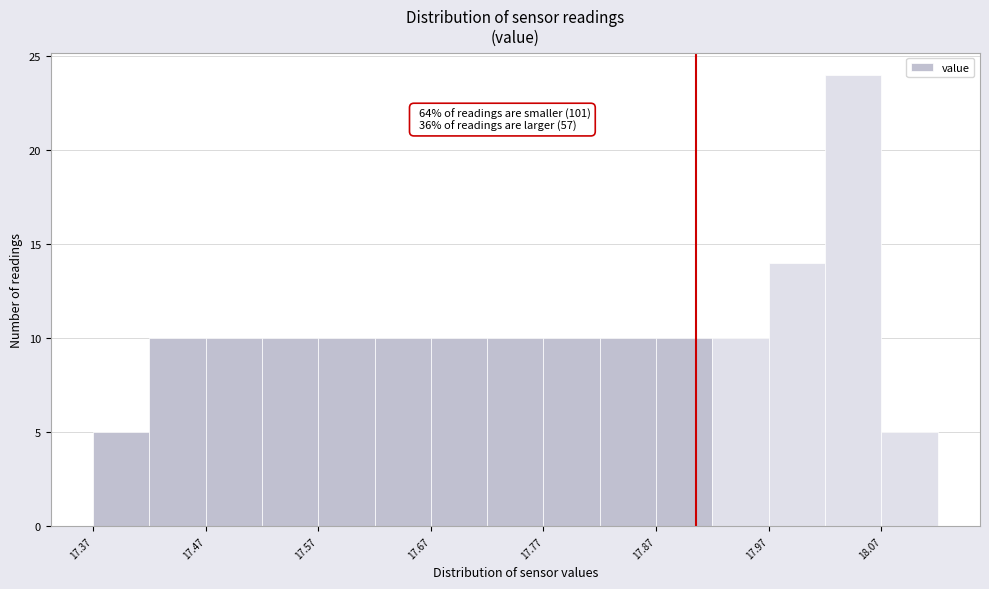

Over which range of the x-axis is the bar tallest?

18.015 to 18.065